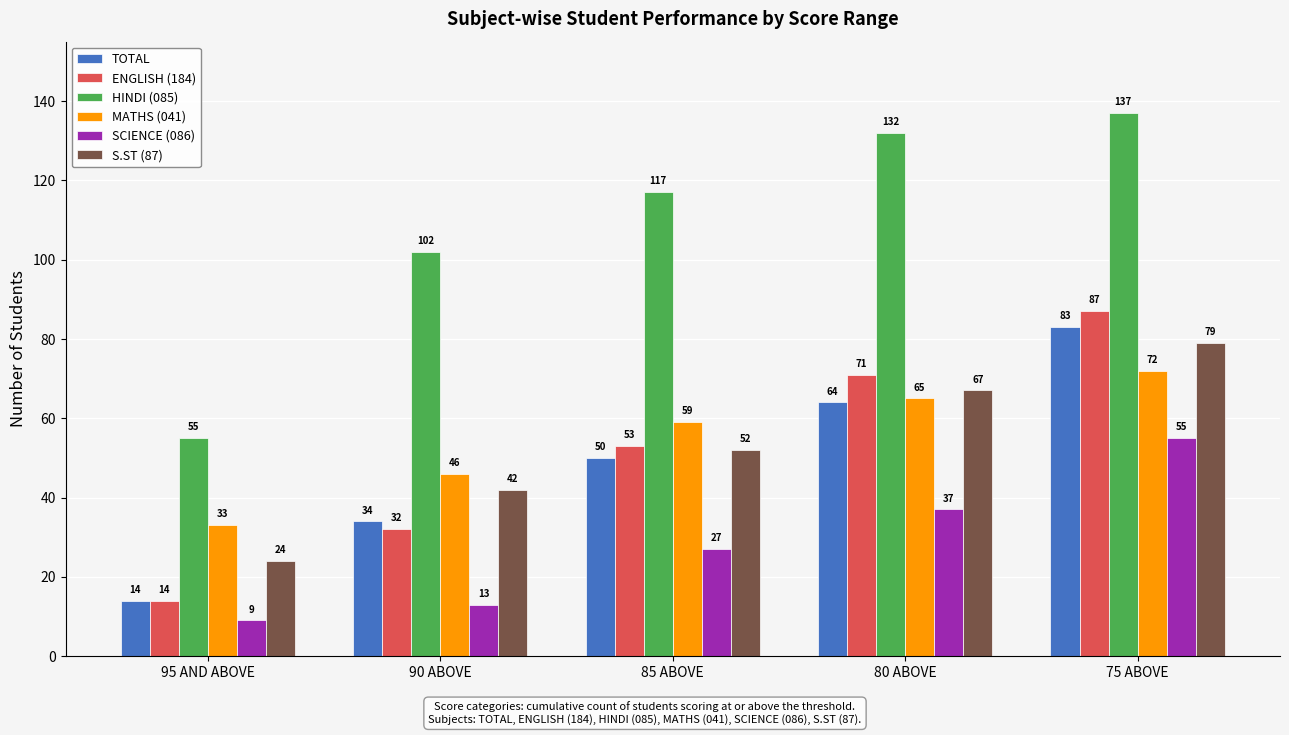

What is the total value across all series at 95 AND ABOVE?

149